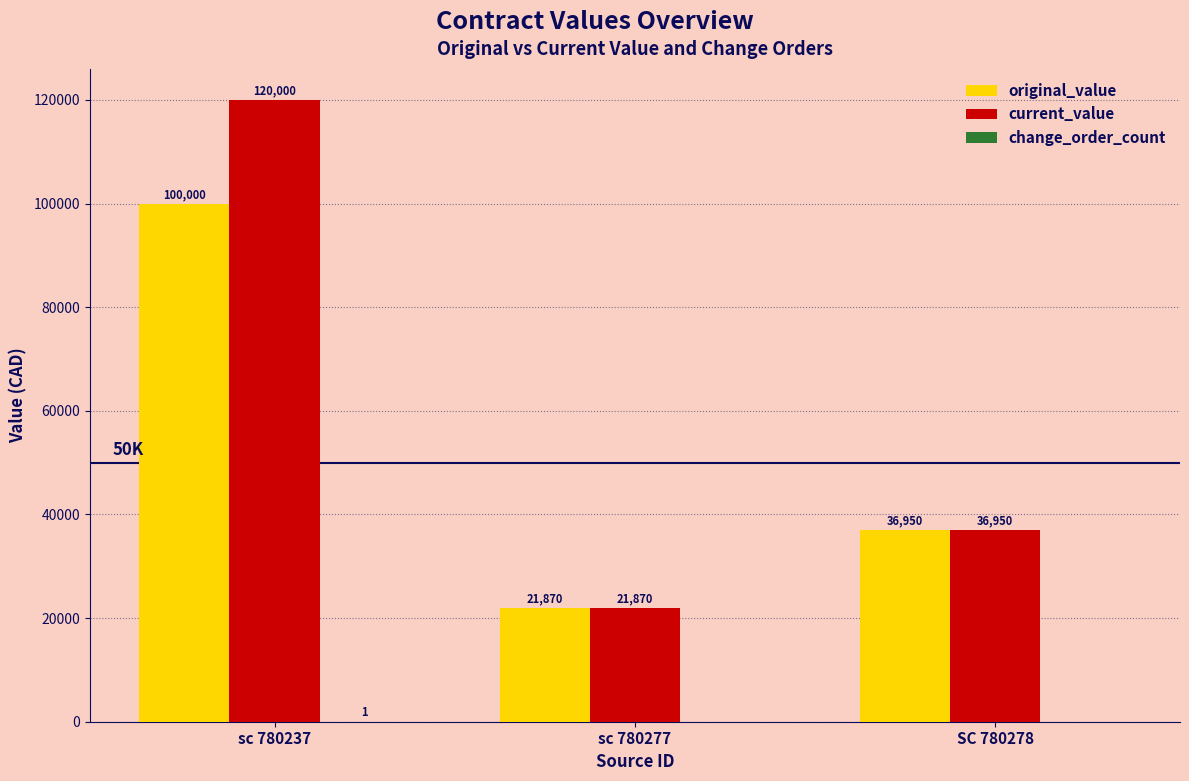

Are the bars grouped side by side (vs. stacked)?

Yes